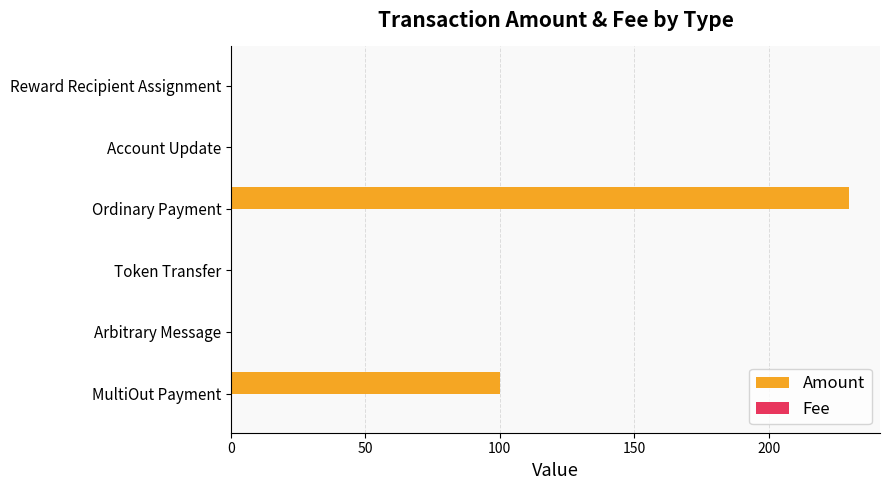

At which category does the chart reach its peak across all series?

Ordinary Payment